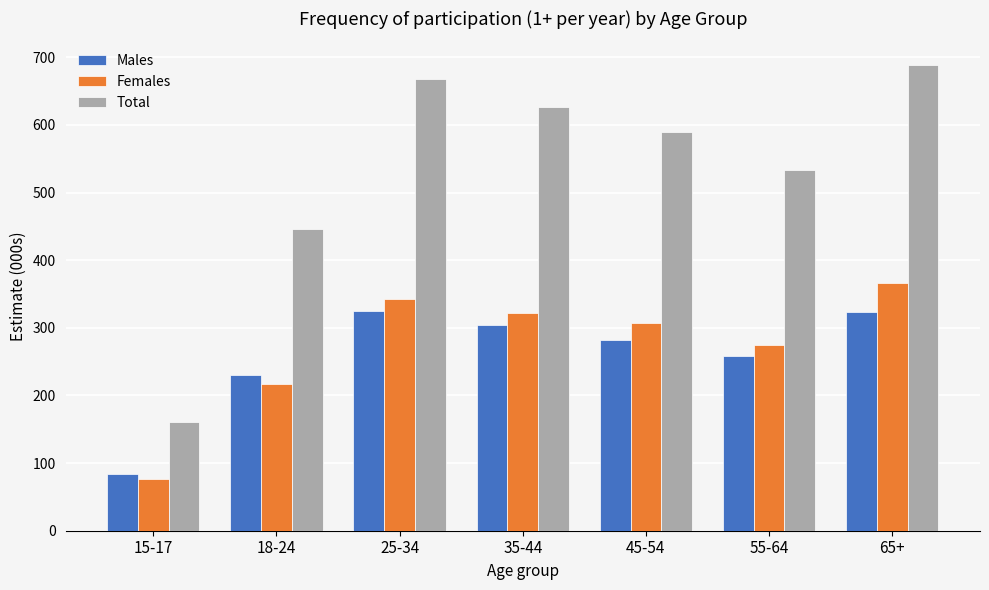

List the labels in order of Females value, largest first.

65+, 25-34, 35-44, 45-54, 55-64, 18-24, 15-17